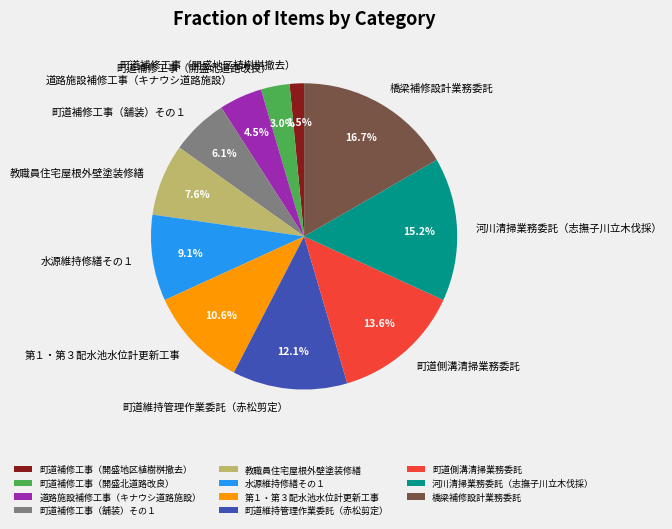

Count the number of slices in the pie.

11